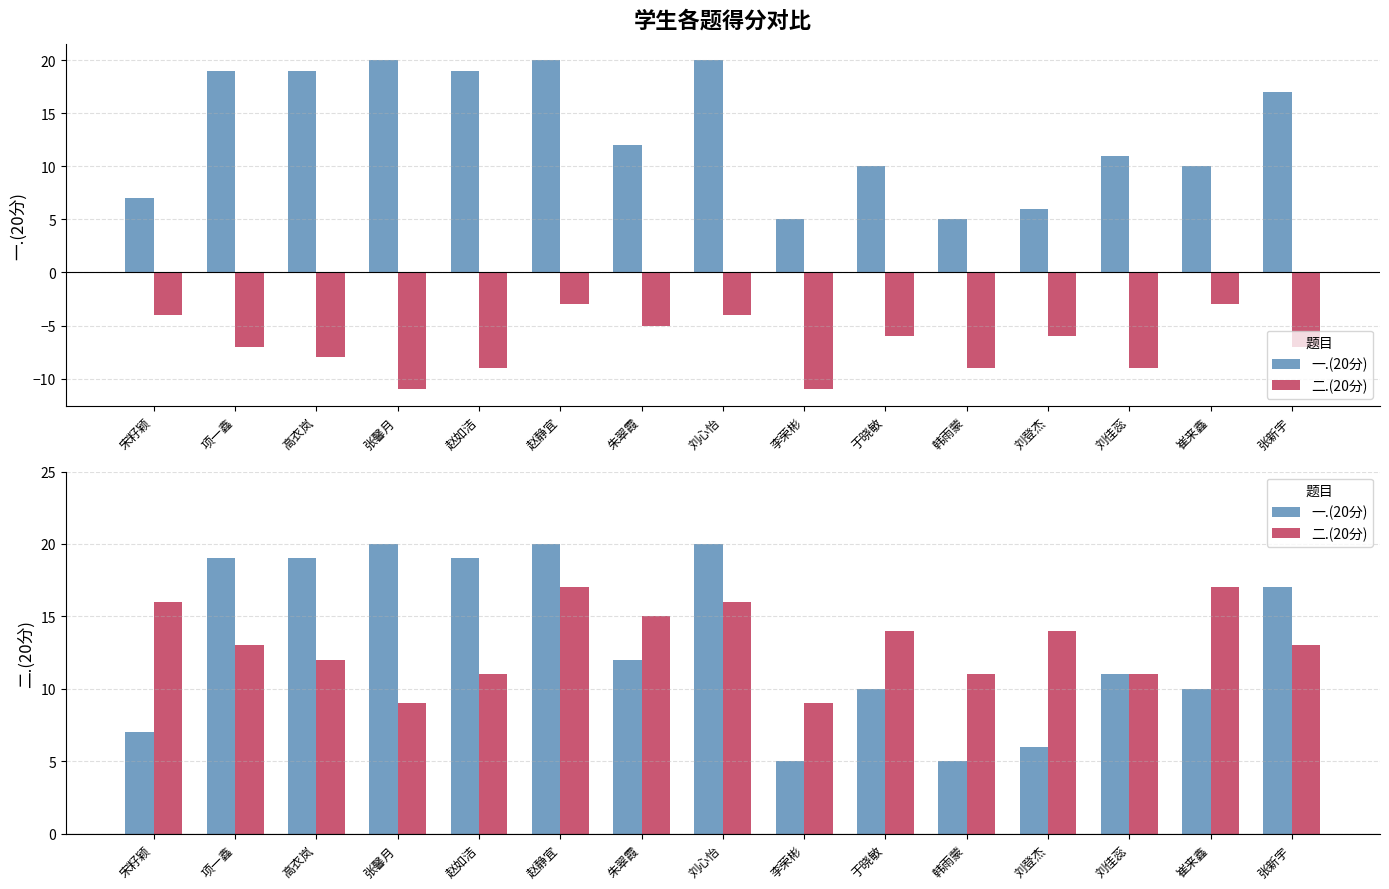

Read the 一.(20分) value at 朱翠霞, to the nearest 10.

10